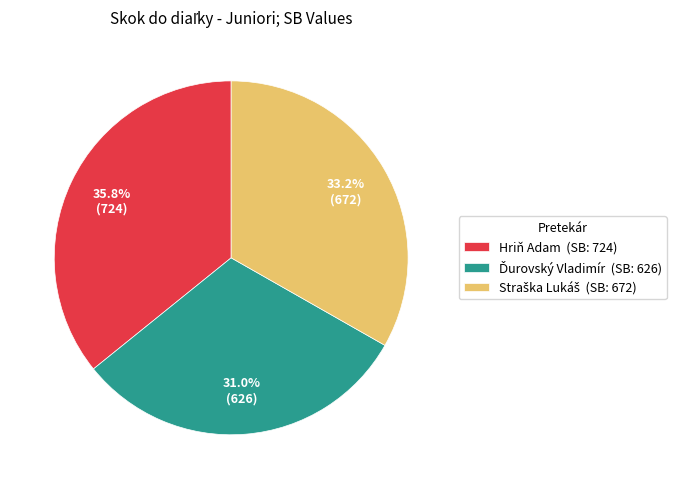

How much of the chart is everything except Hriň Adam (SB: 724)?

64.2%